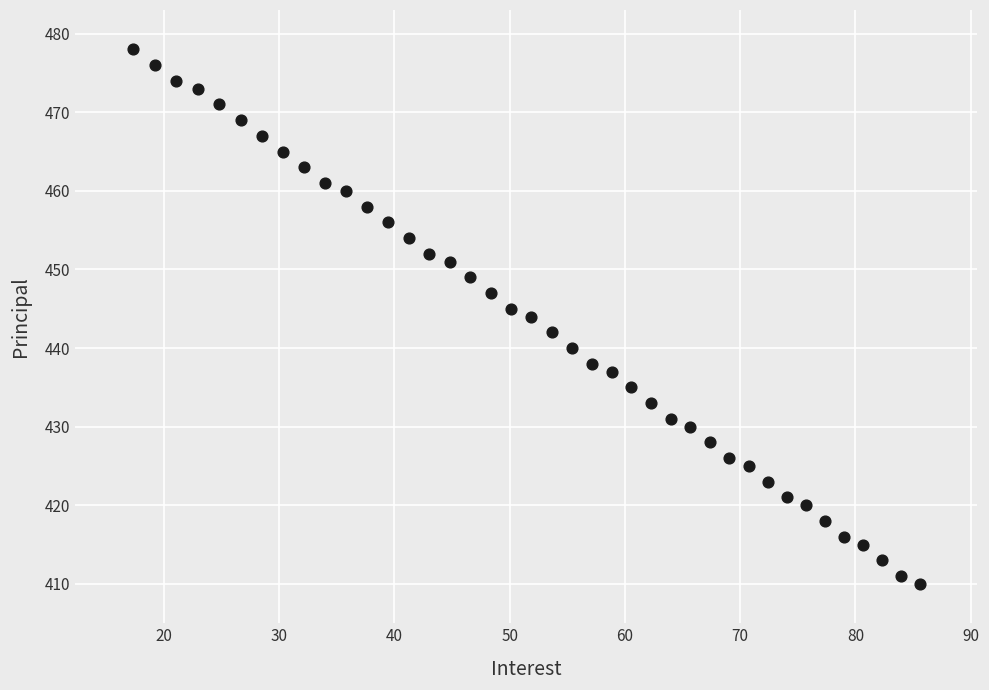

What is the range of Y values (max minus min)?

68